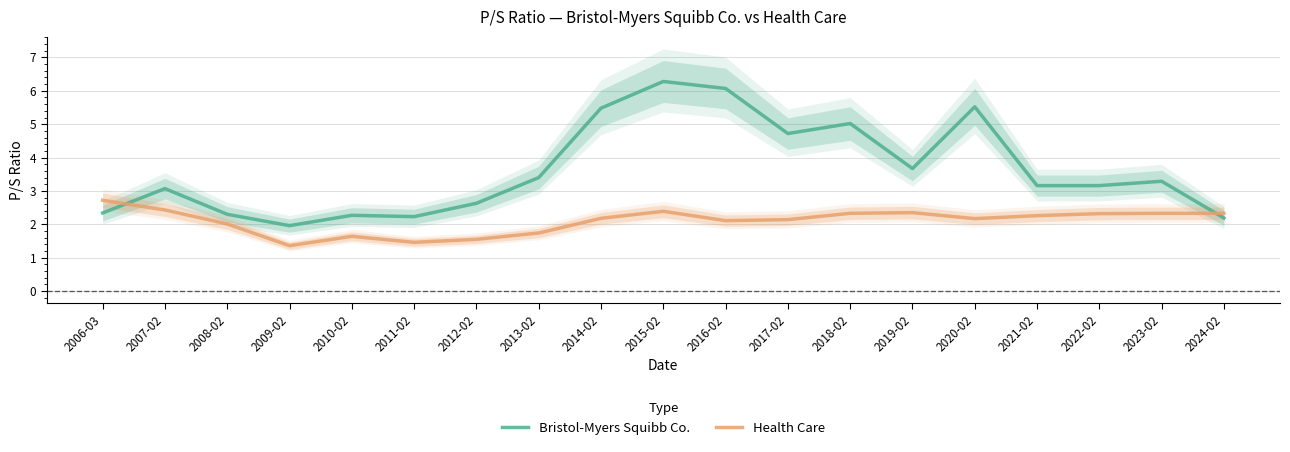

At which category is the sum across all series the highest?

2015-02